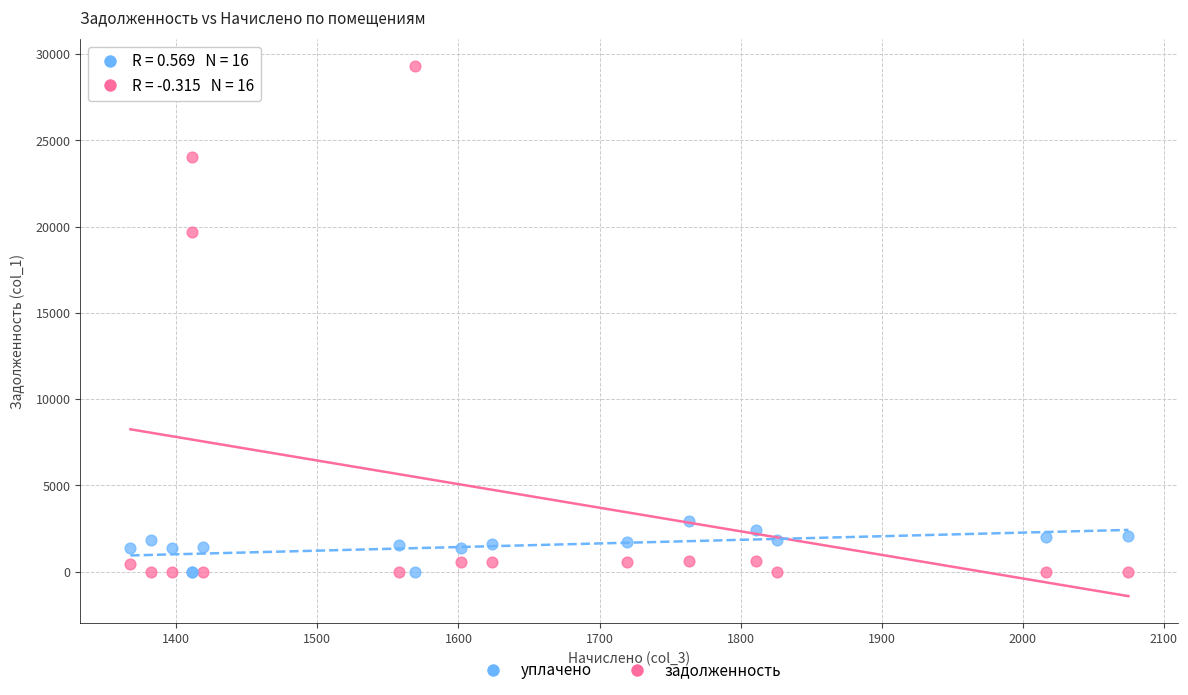

Which series has the largest Y range (max minus min)?

задолженность